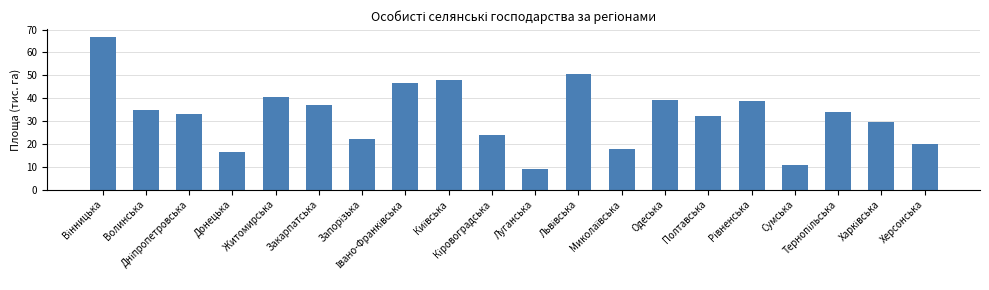

What is the label of the 2nd bar from the left?

Волинська